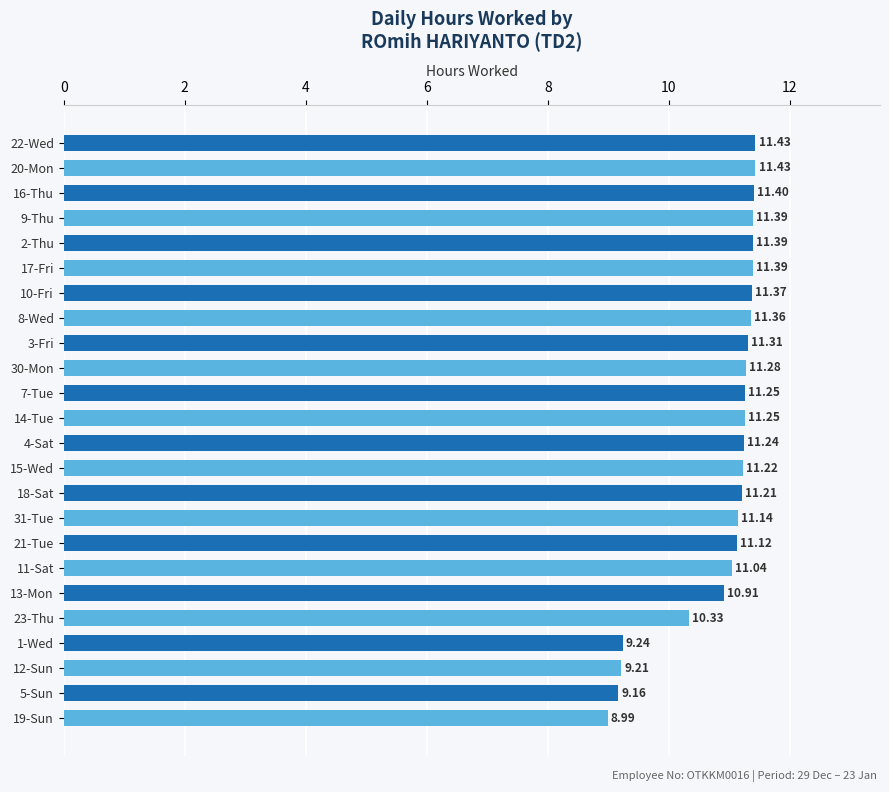

How many bars are there in total?

24